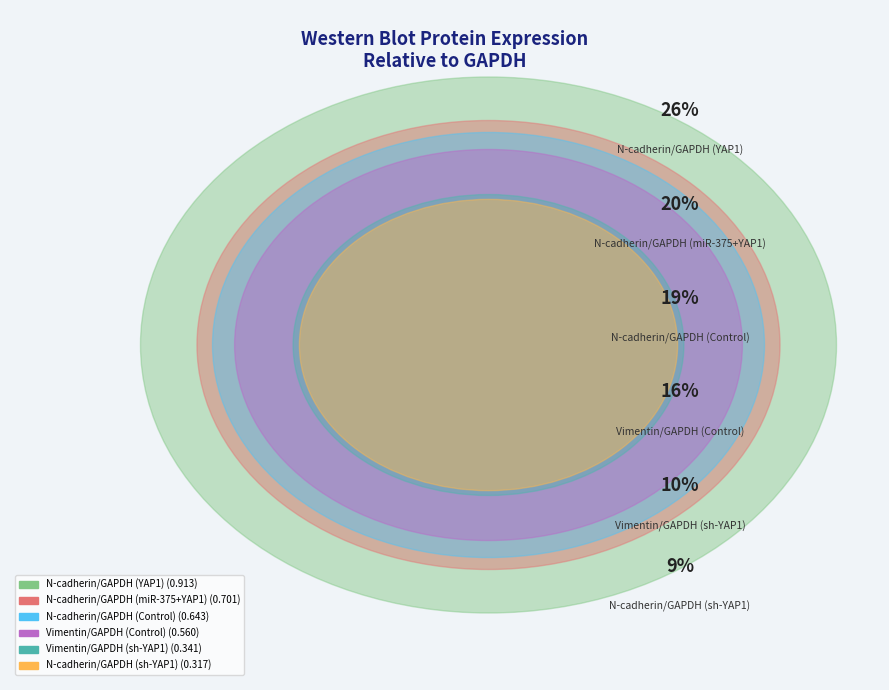

The N-cadherin/GAPDH
(YAP1) slice represents 32% of the pie. True or false?

False